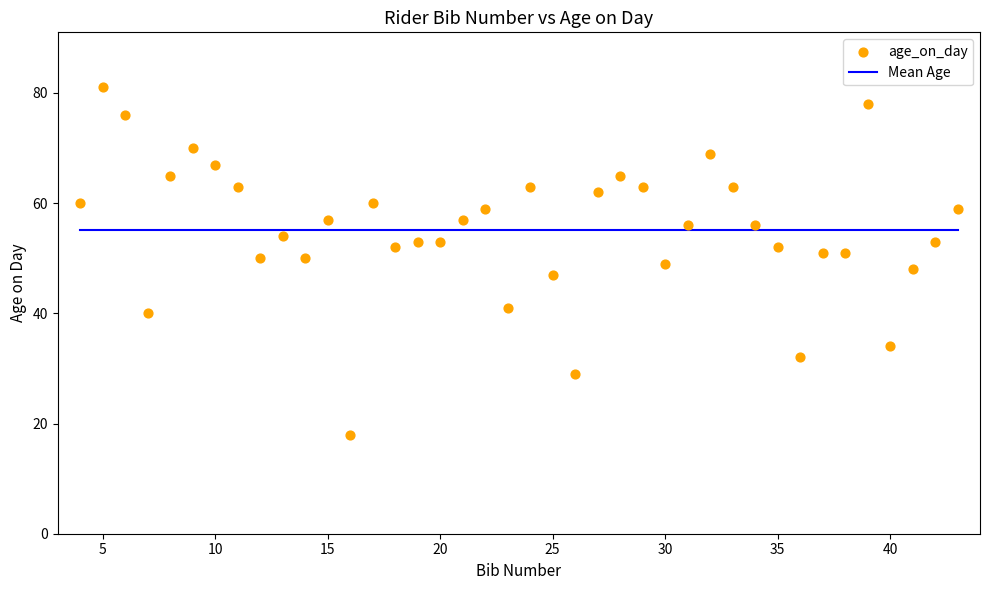

What is the range of X values (max minus min)?

39